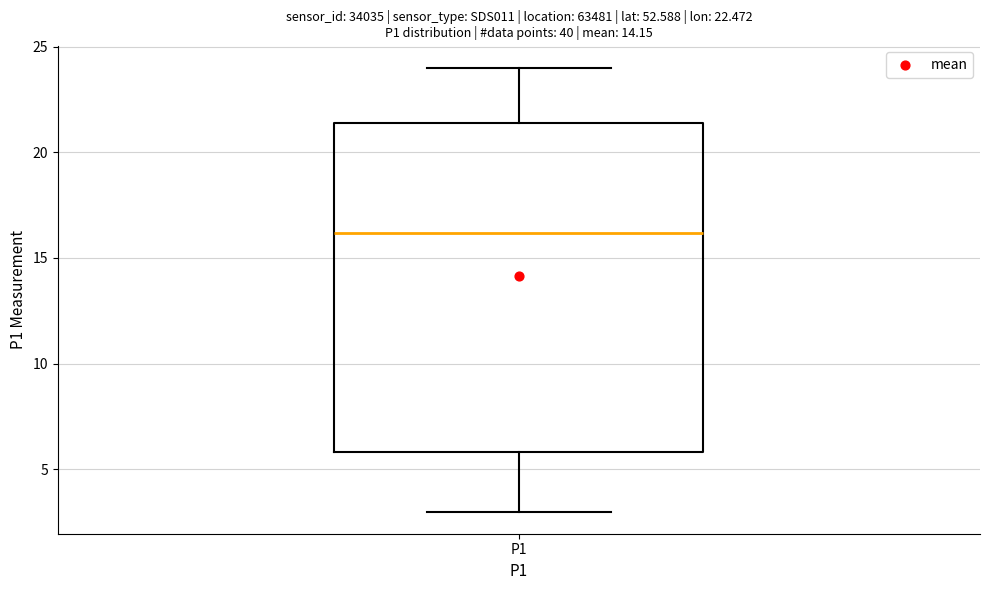

Where does the median line of the box for P1 sit on the y-axis? The values are not printed on the chart, so give them approximately, as read against the axis.

16.0